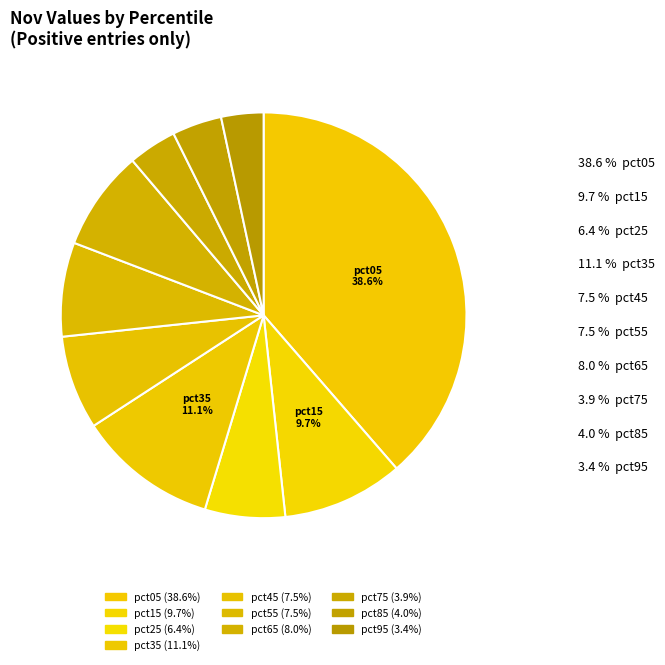

How many segments does this pie chart have?

10